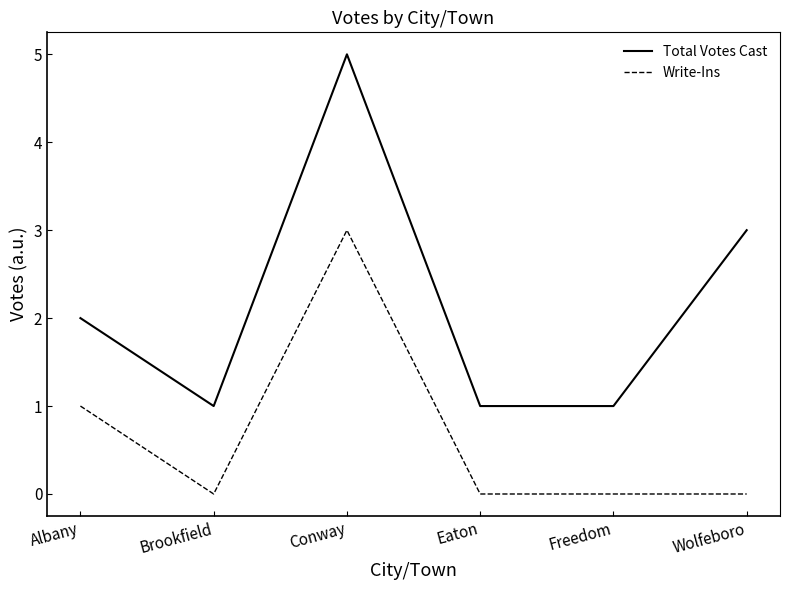

Rank the series by their average value, from highest to lowest.

Total Votes Cast, Write-Ins